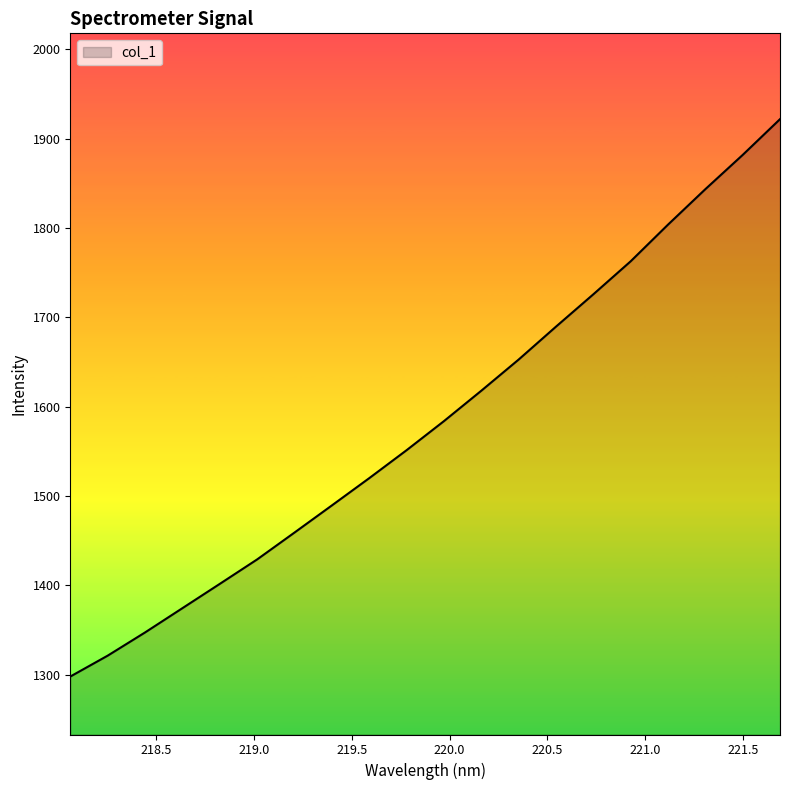

What is the greatest value displayed?

1921.9